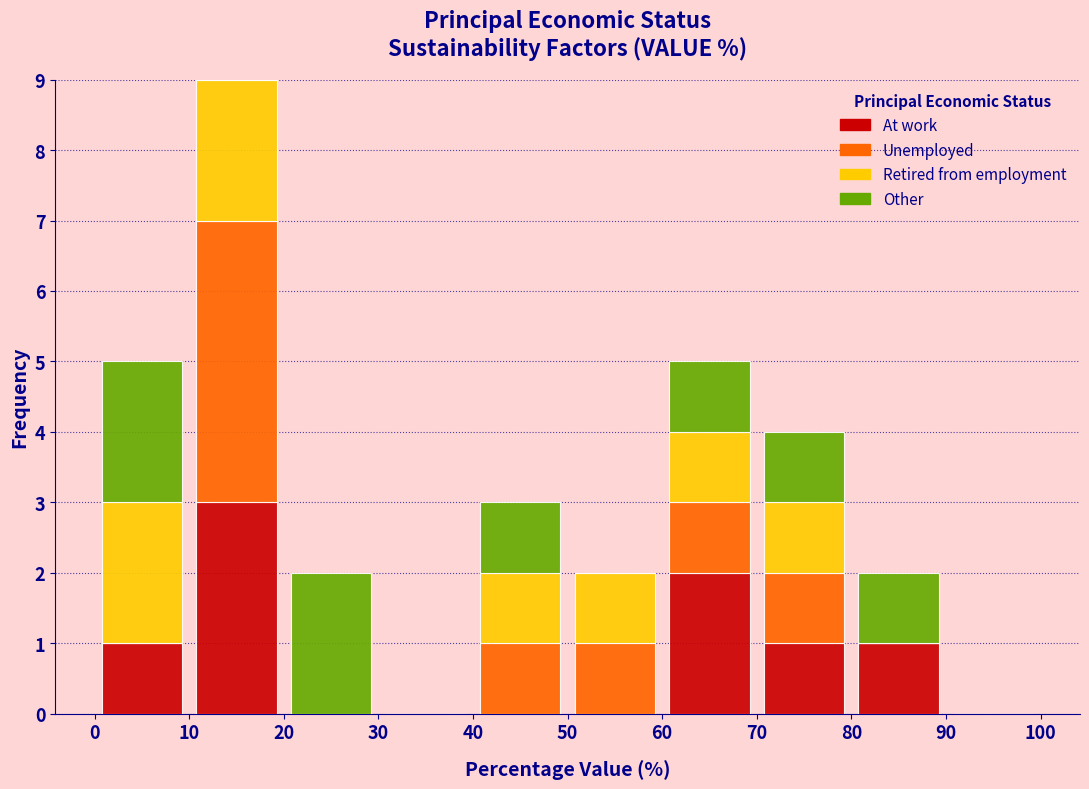

Which range on the x-axis has the tallest stacked bar (by total height)?

10 to 20